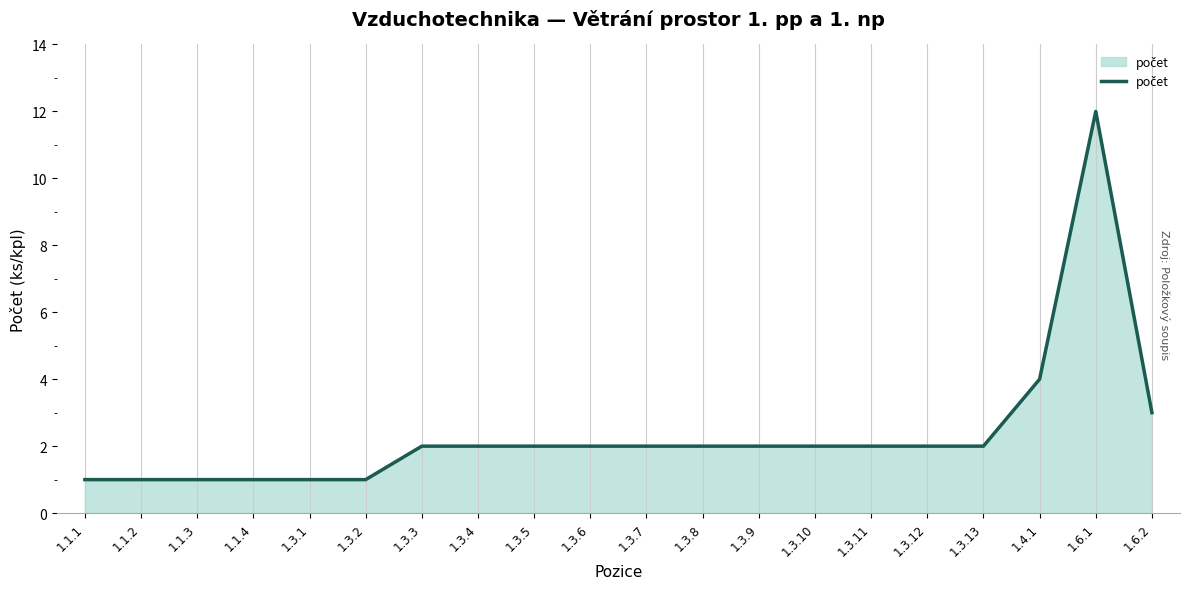

What is the difference between the second highest and second lowest values?

3